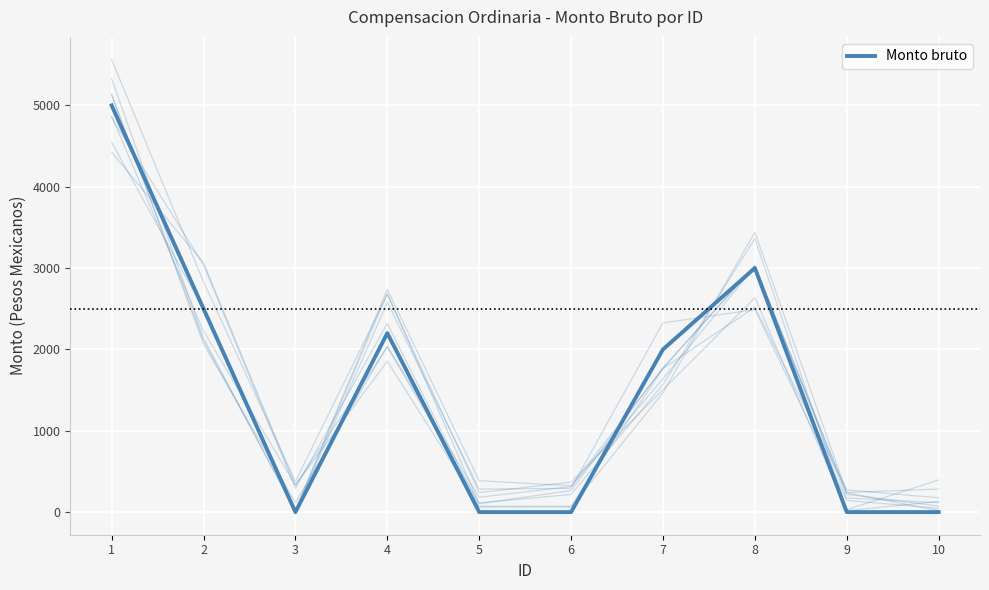

What is the change in value from 1 to 3?

-5000